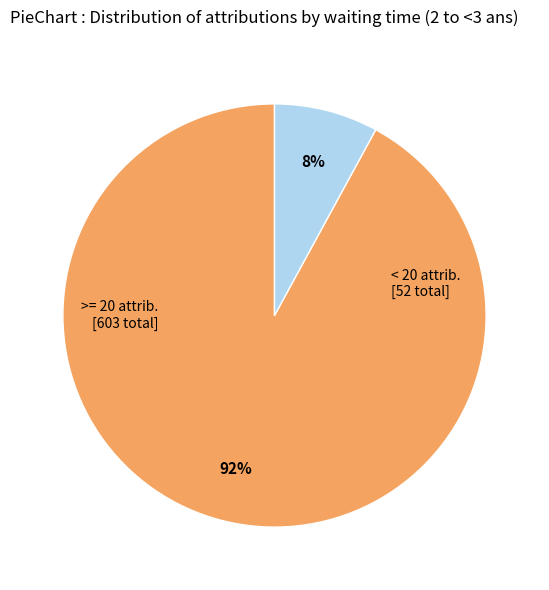

Does any single category account for the majority?

Yes